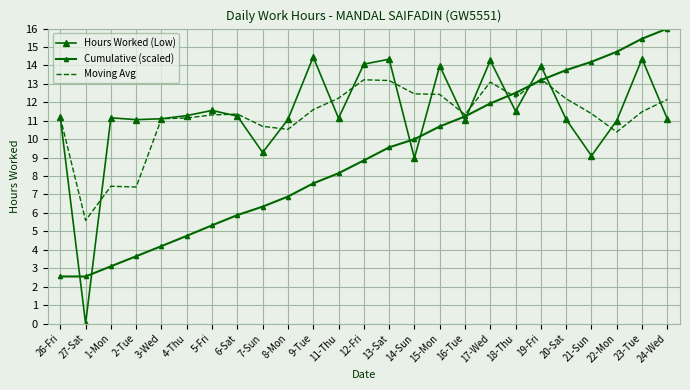

True or false: Hours Worked (Low) has more than 2 points higher than both neighbors.

True